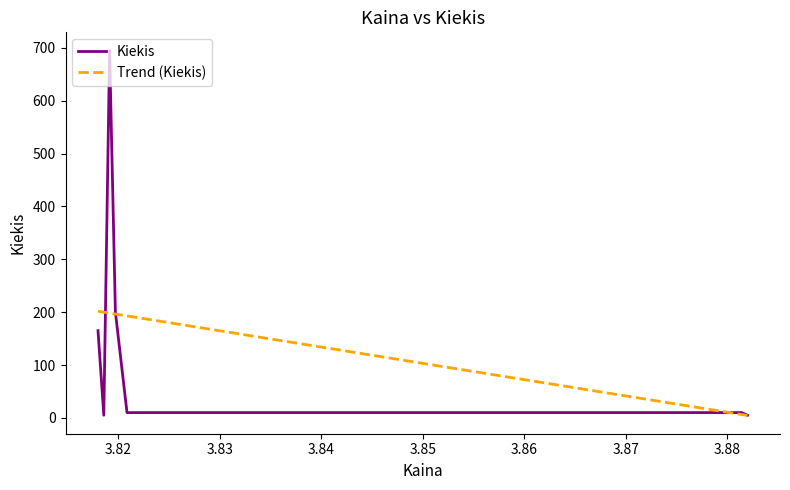

Approximately how many times larger is the value at 3.88 compared to 3.82?

1.0